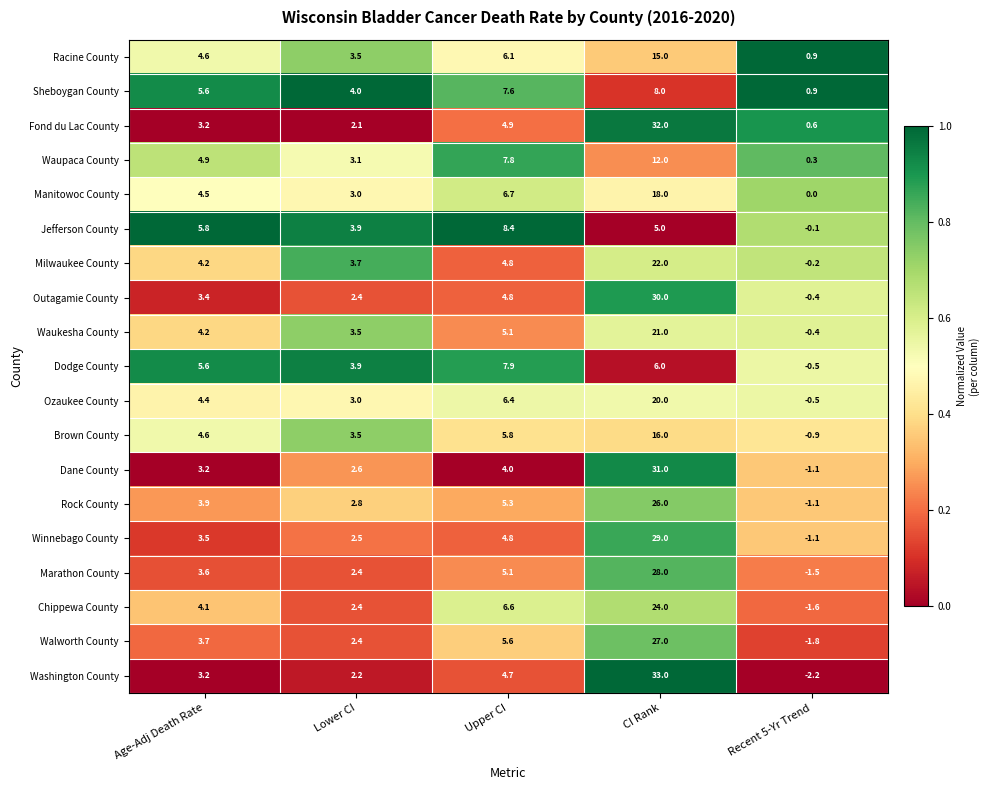

What is the total value across all series at Lower CI?

56.9